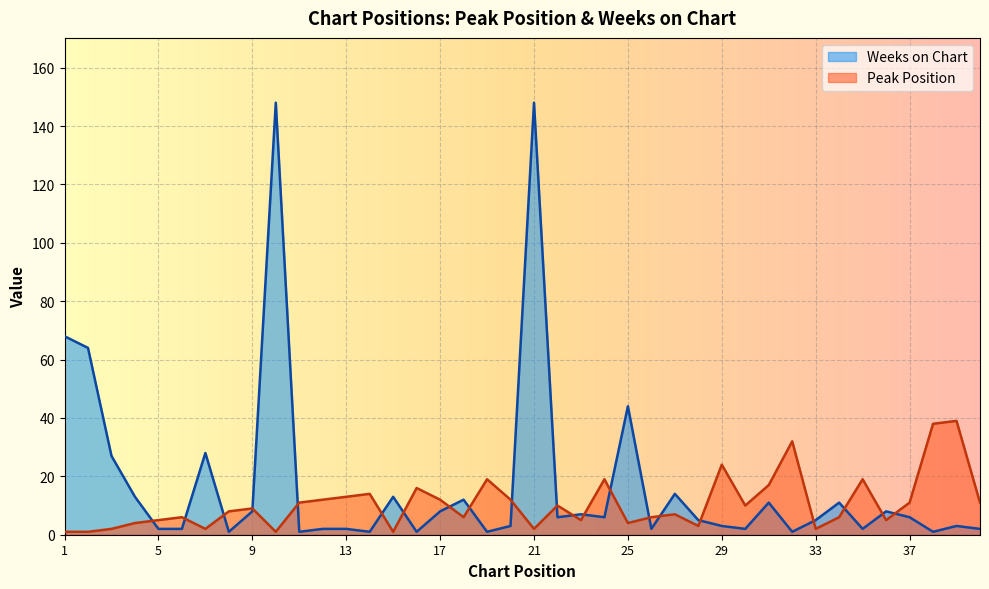

What is the sum of all Weeks on Chart values?

692